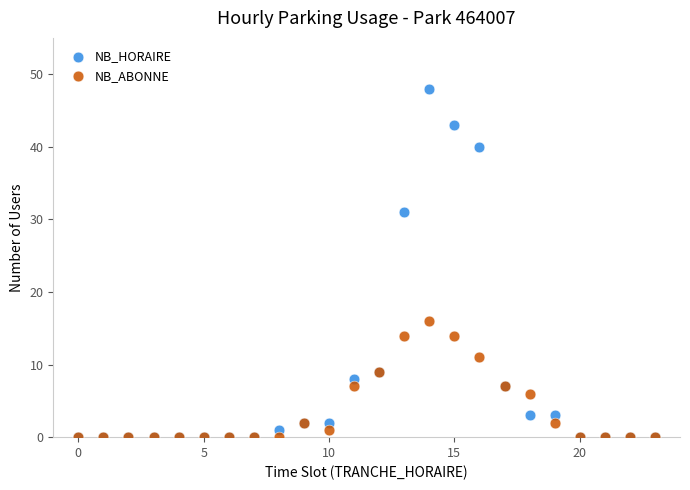

In the NB_HORAIRE series, what Y value is closest to 24?

31